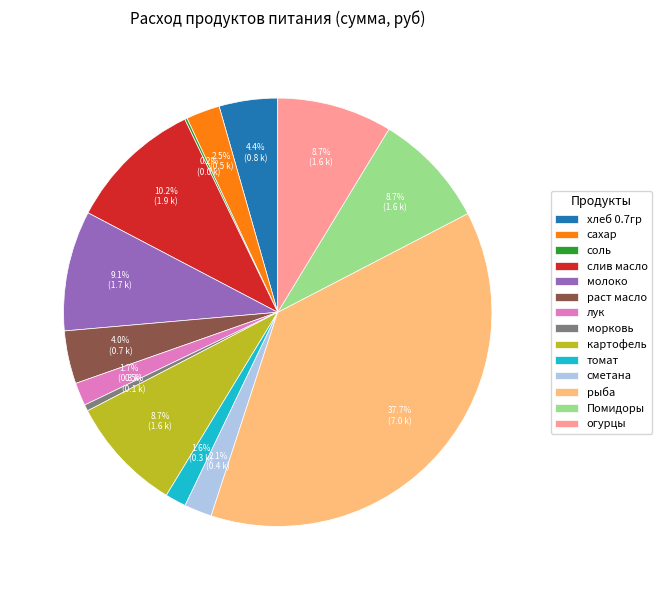

To the nearest percent, what is the average slice percentage?

7%